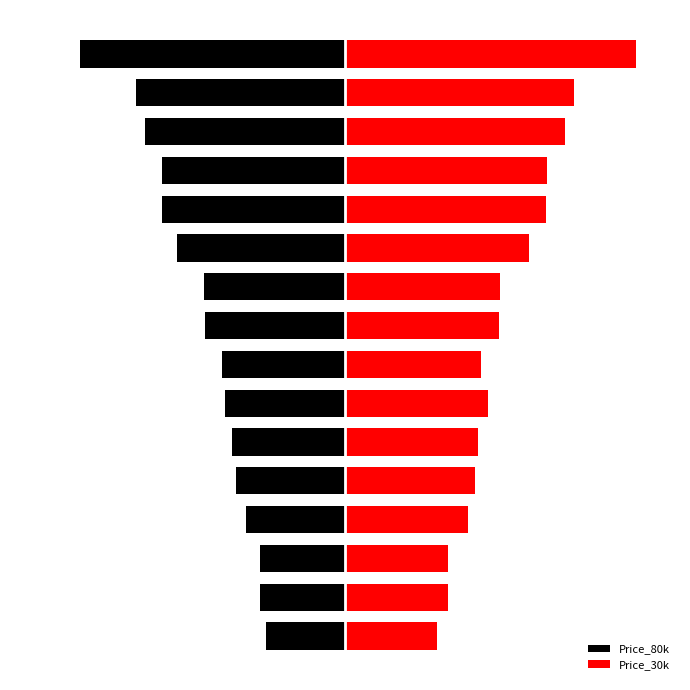

Which series has the largest range (max minus min)?

Price_30k